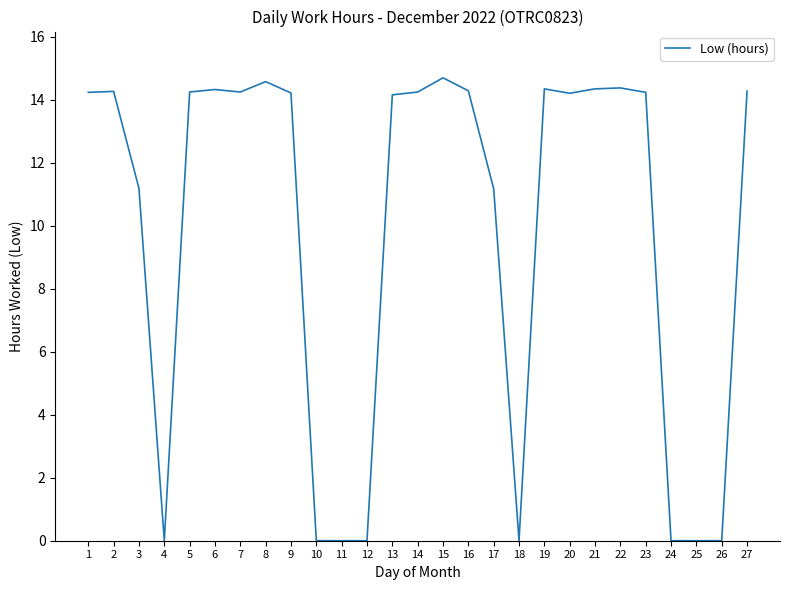

How many values are below 14?

10